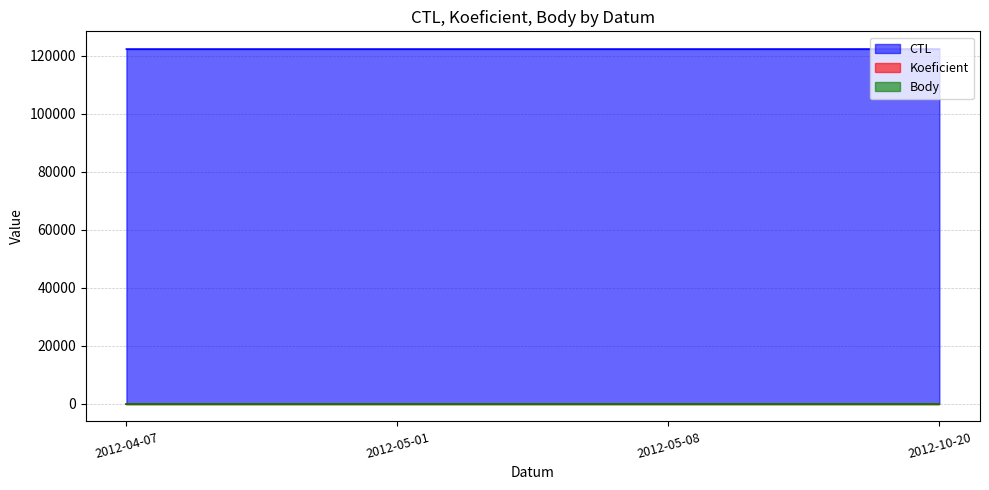

Which series has the widest spread of values?

CTL